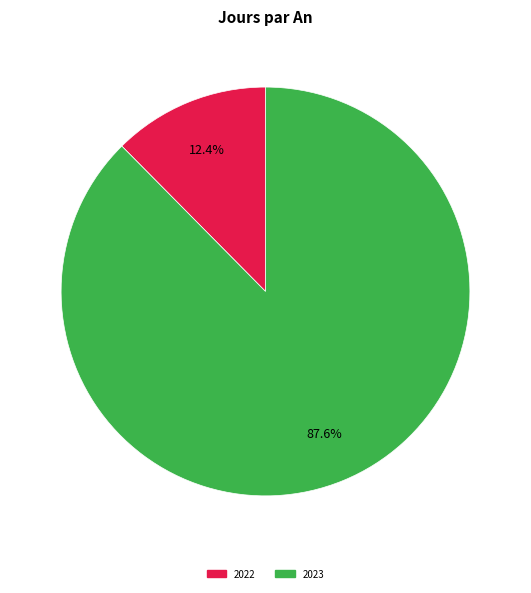

Does 2022 account for over 50% of the chart?

No